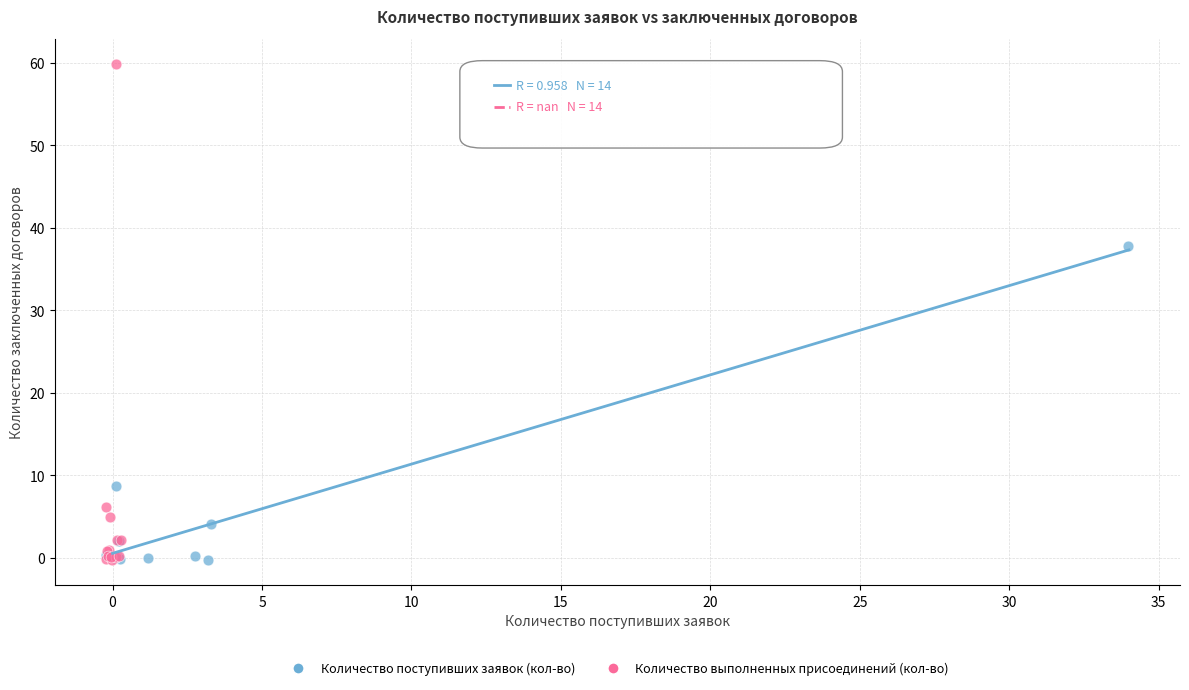

Which series has the widest spread of Y values?

Количество выполненных присоединений (кол-во)